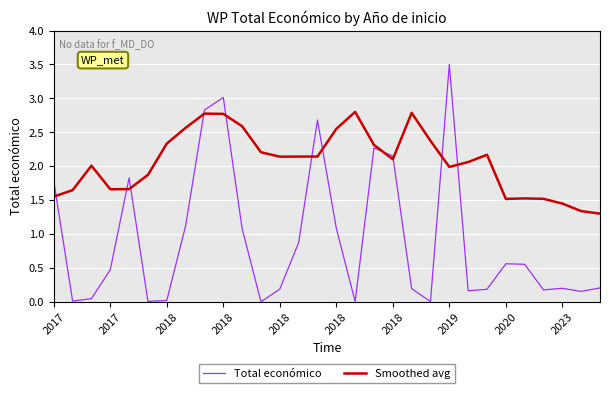

At how many categories does at least one series exceed 0?

30